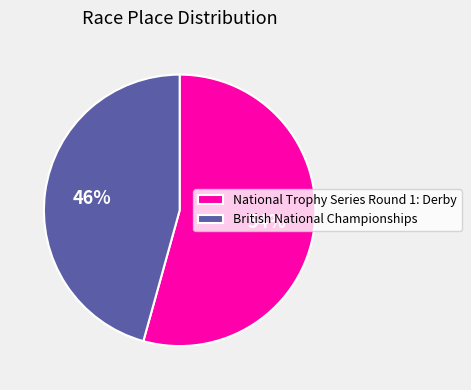

Does National Trophy Series Round 1: Derby account for over 50% of the chart?

Yes